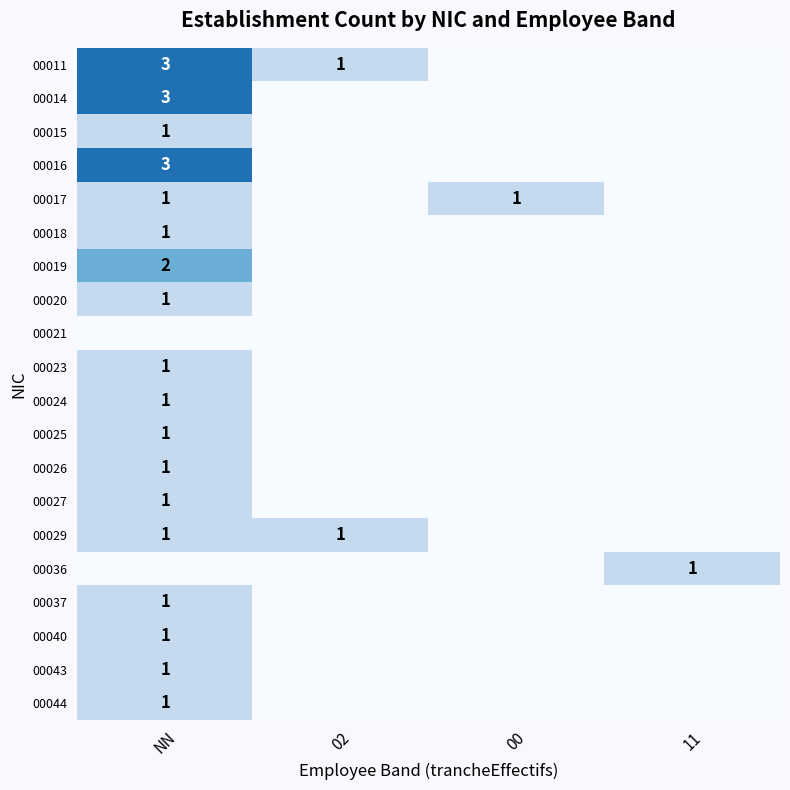

The 00036 series shows 1 at 11. True or false?

True